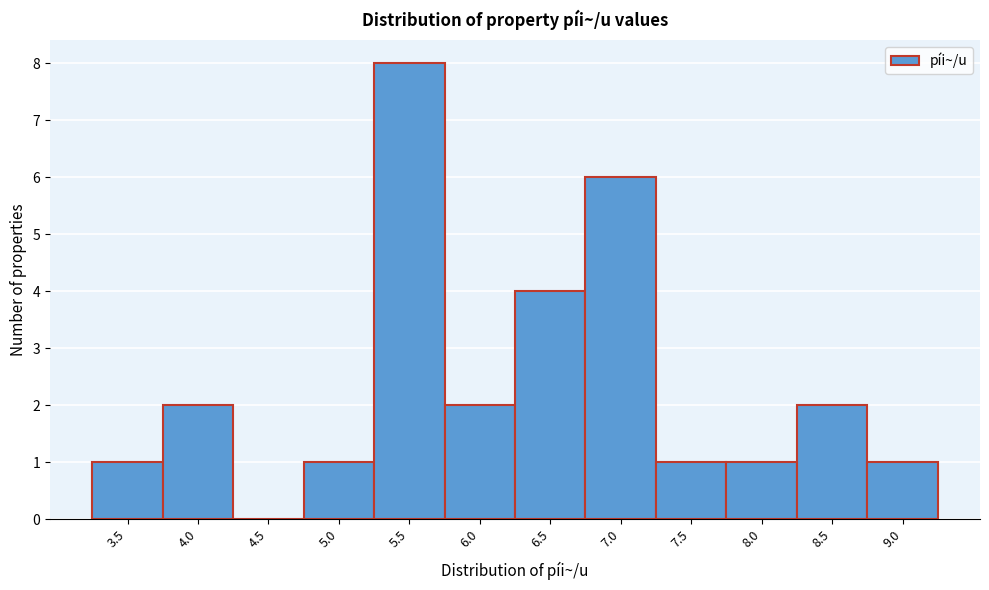

Reading right to left, what are all the values shown in this chart?

9.0=1	8.5=2	8.0=1	7.5=1	7.0=6	6.5=4	6.0=2	5.5=8	5.0=1	4.5=0	4.0=2	3.5=1